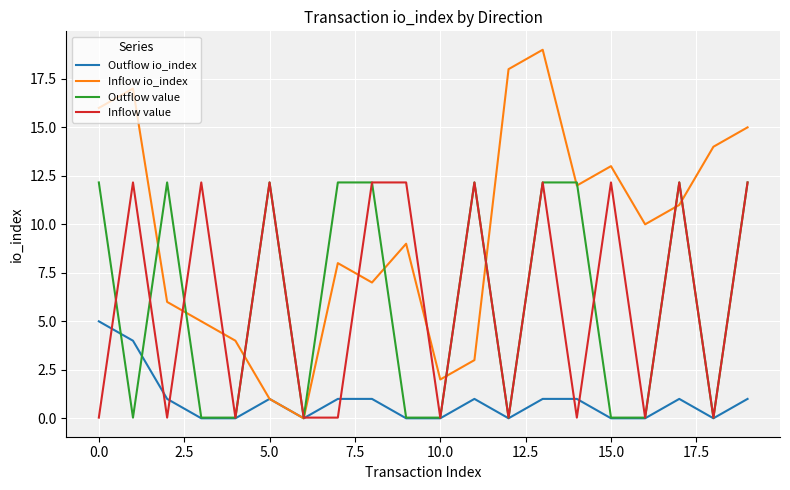

Does the chart have visible grid lines?

Yes